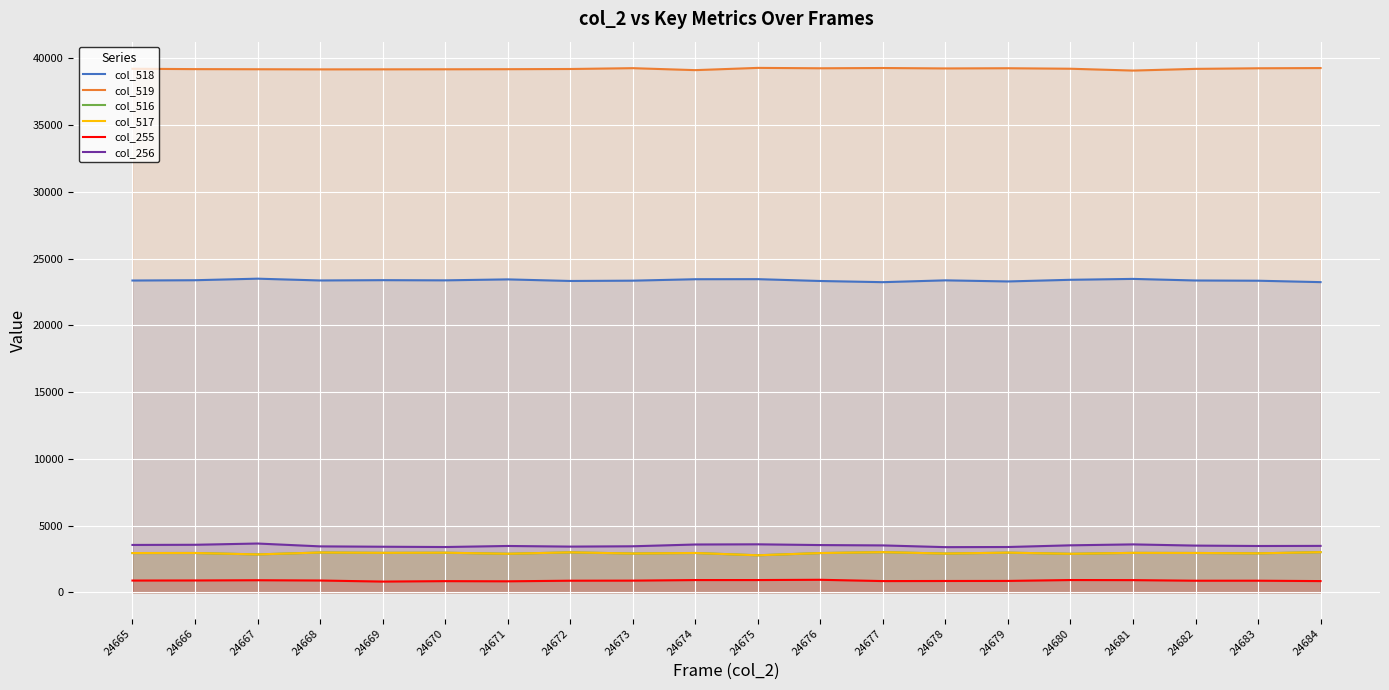

Which series has the largest total across all categories?

col_519